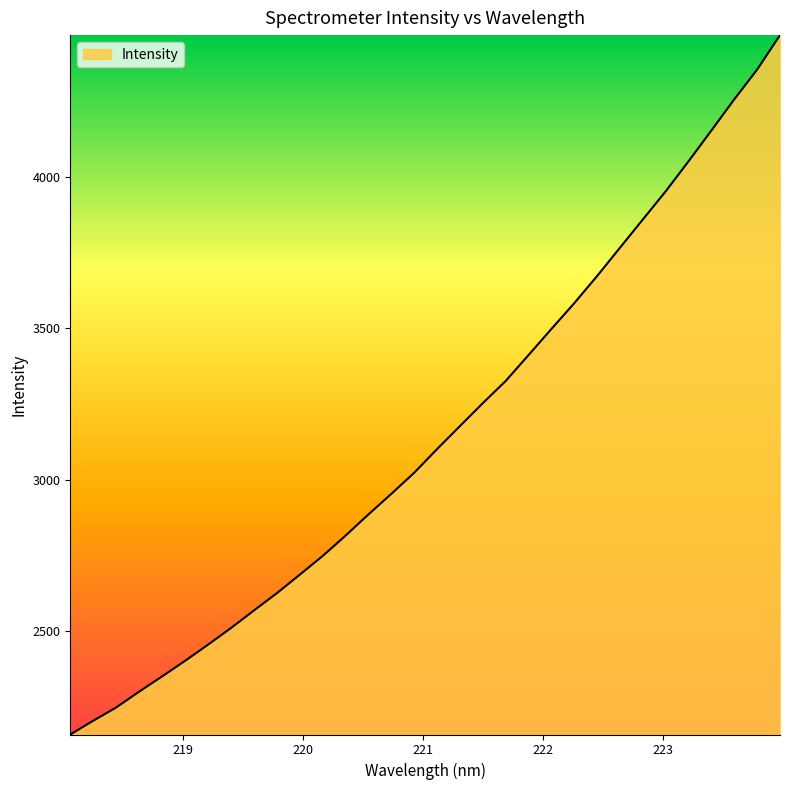

What is the difference between the maximum and minimum values?

2308.3